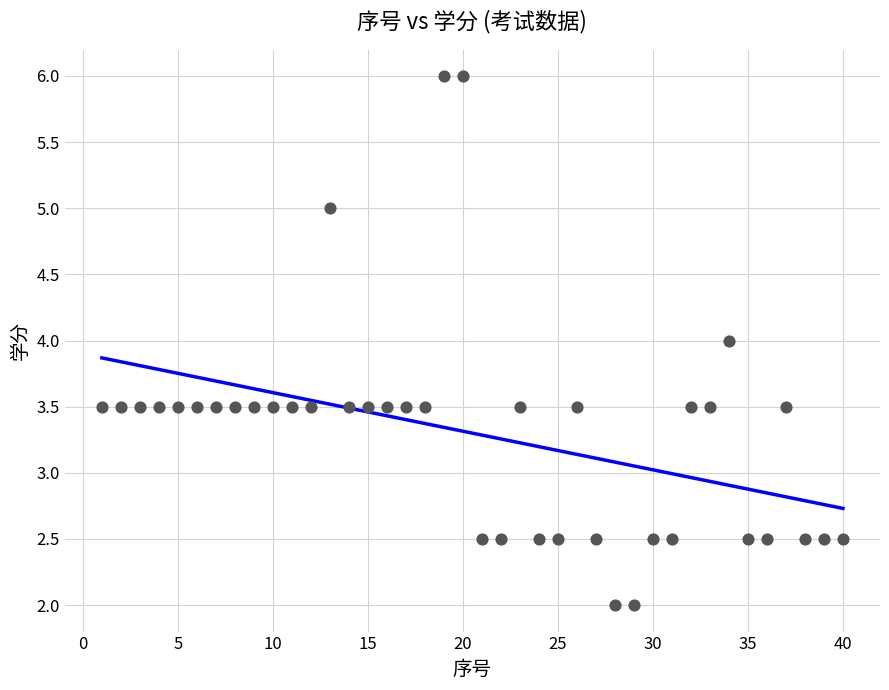

What is the range of X values (max minus min)?

39.0